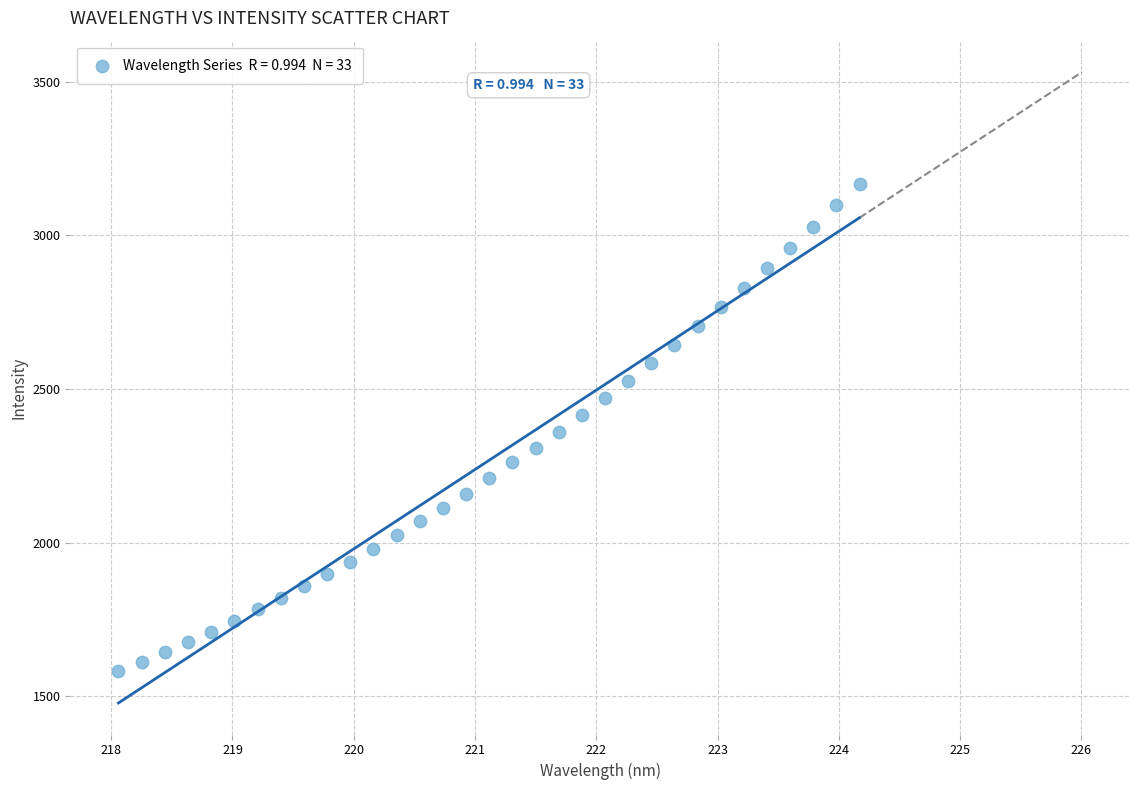

What is the range of Y values (max minus min)?

1584.9